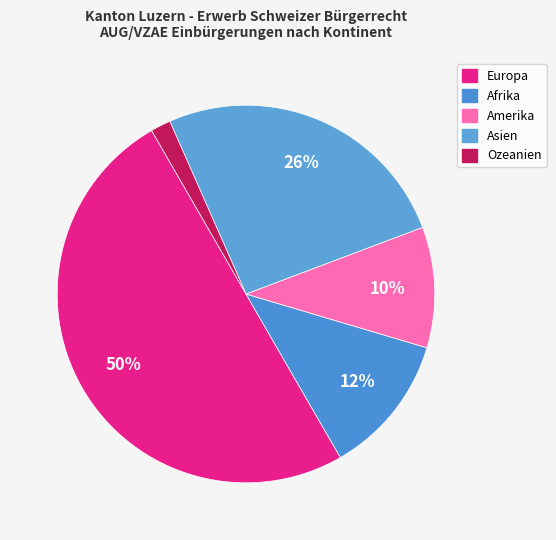

To the nearest percent, what portion does Europa represent?

50%